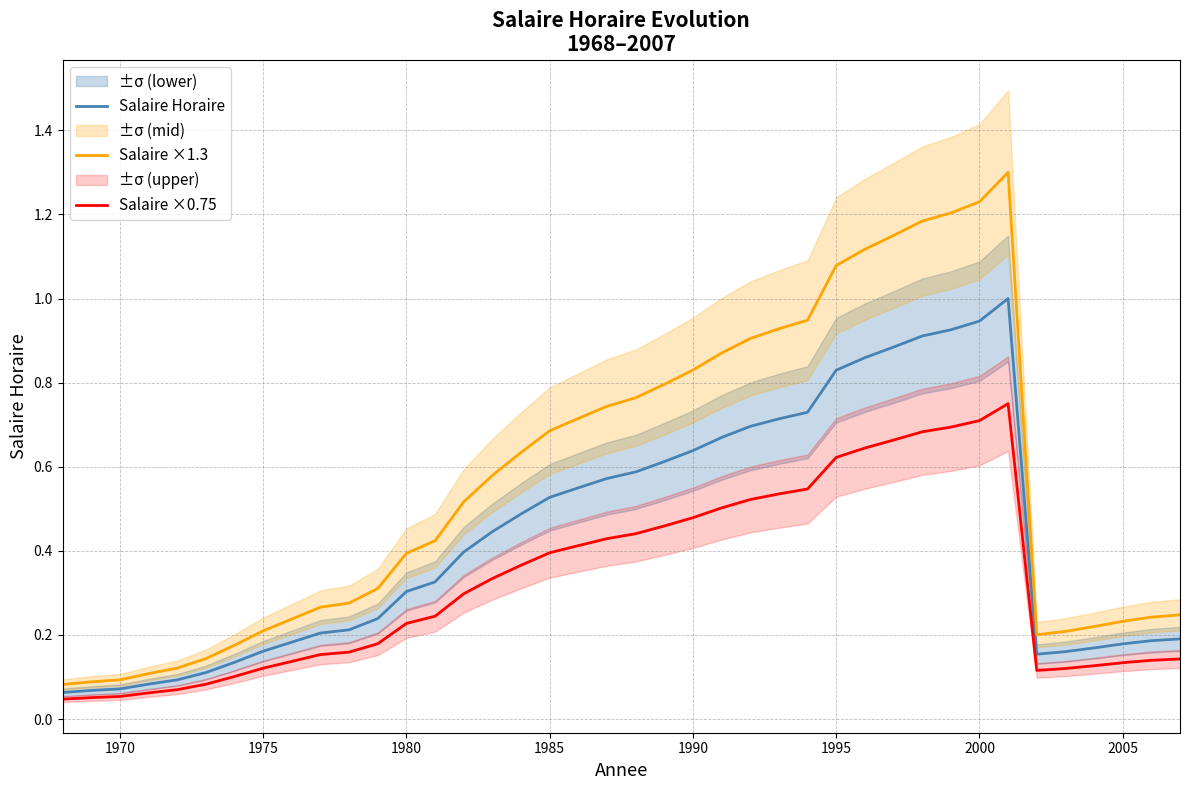

Which series has the largest total across all categories?

Salaire ×1.3